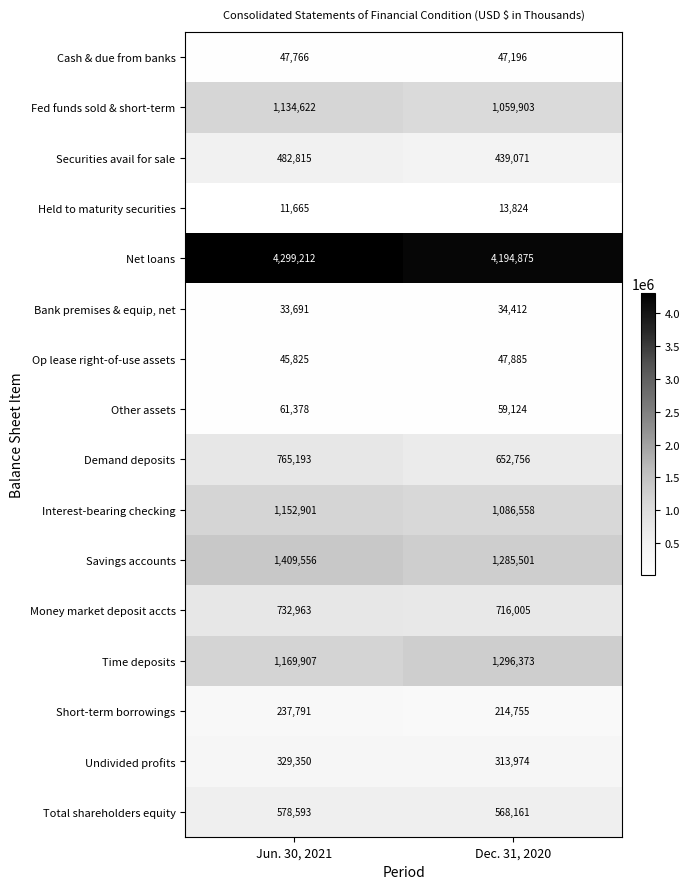

Which series has the widest spread of values?

Time deposits